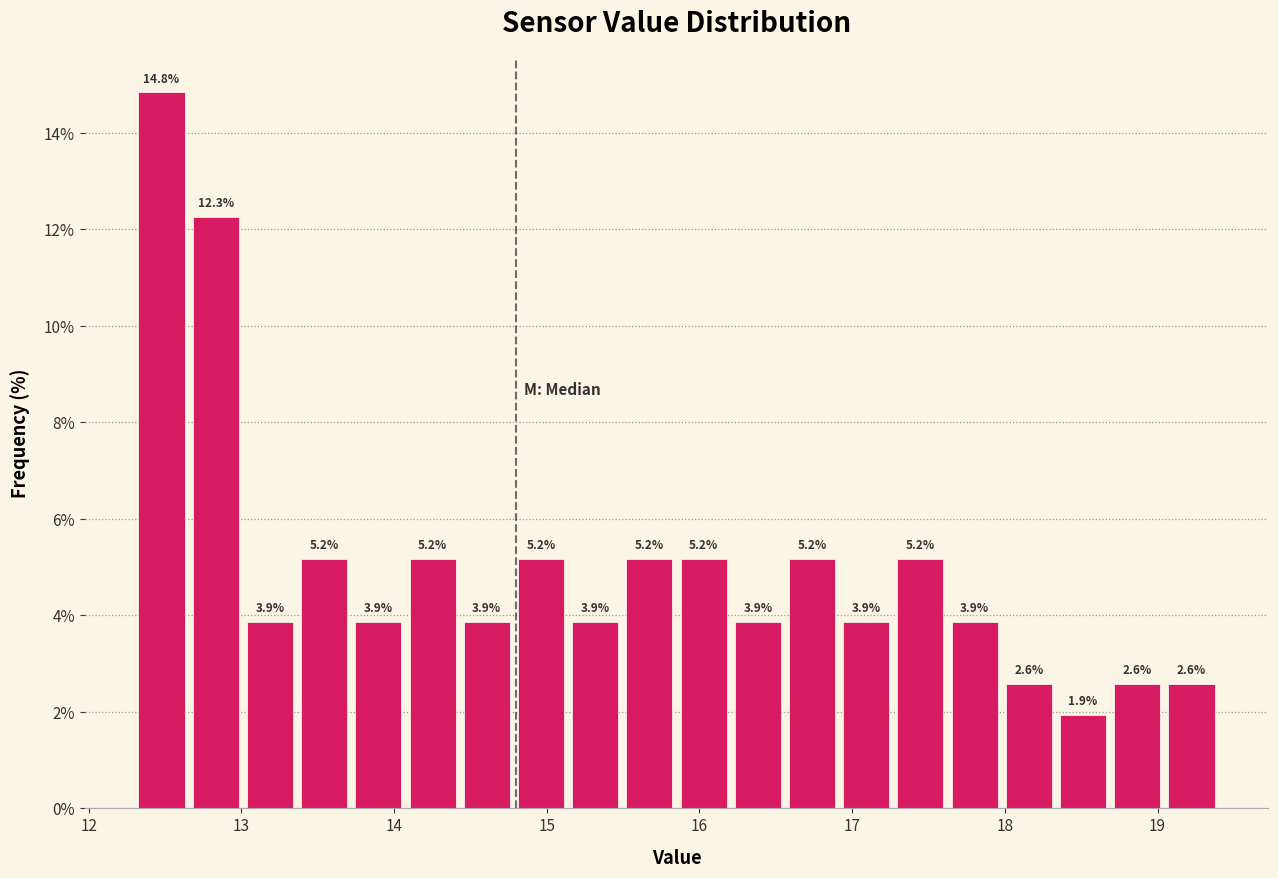

Read against the x-axis, roughly where is the centre of the tallest bar?

12.5